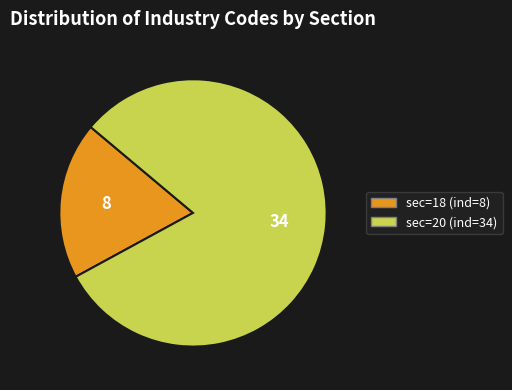

Which category has the biggest portion of the pie?

sec=20 (ind=34)